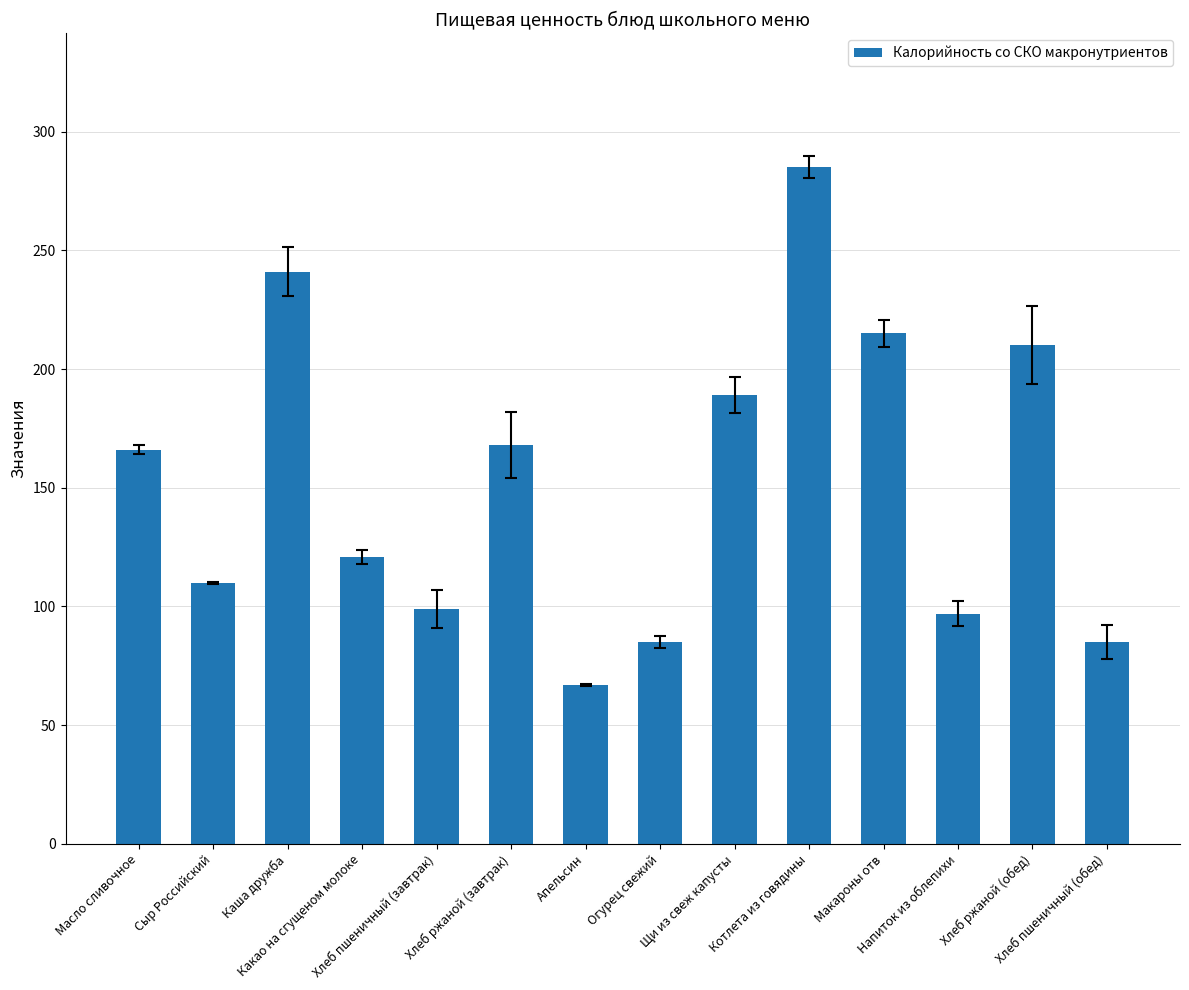

What is the value of the 10th bar from the left?

285